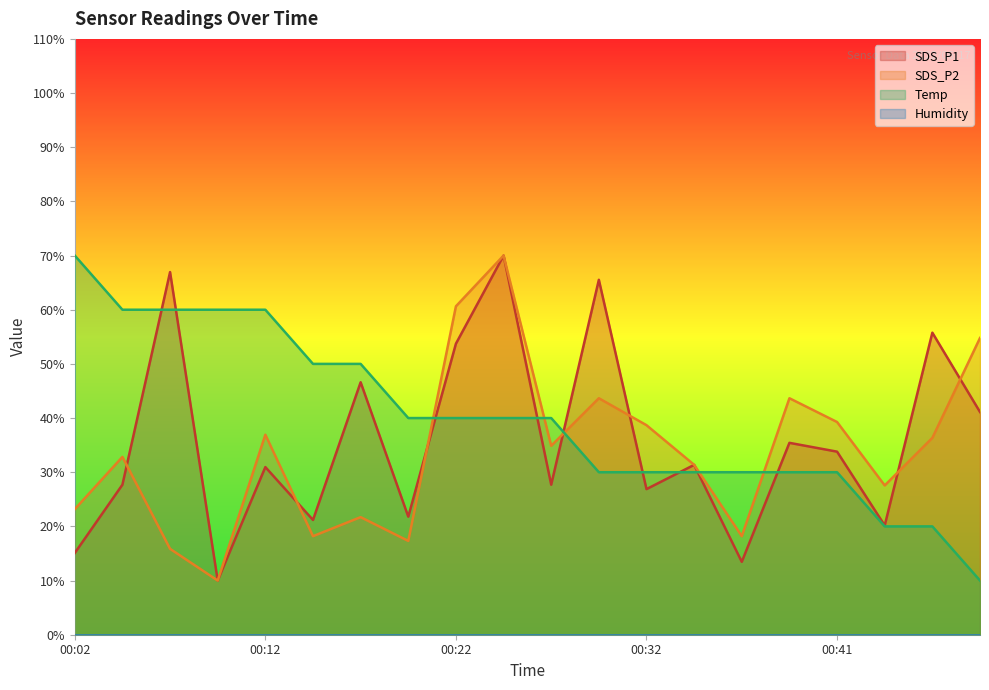

The SDS_P2 series shows 54.1 at 00:47. True or false?

False